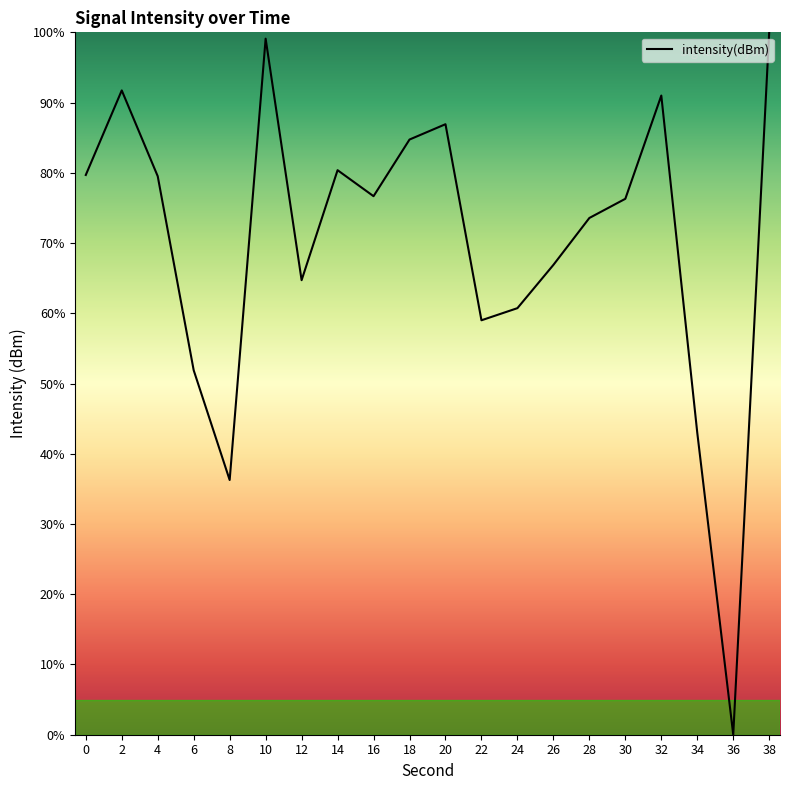

True or false: the data shows 100.0 at 38.

True